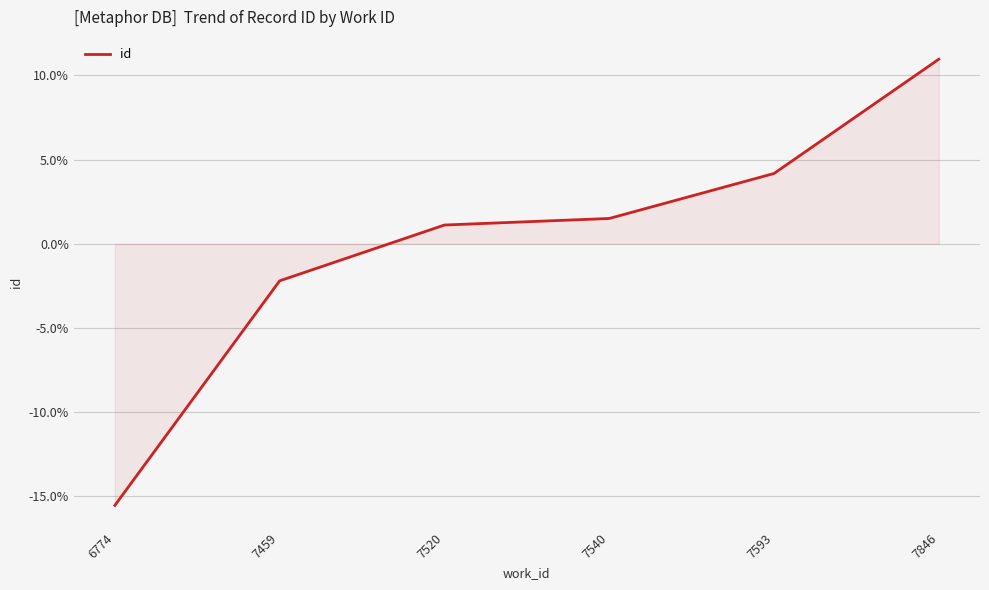

What is the minimum value shown in the chart?

-15.5